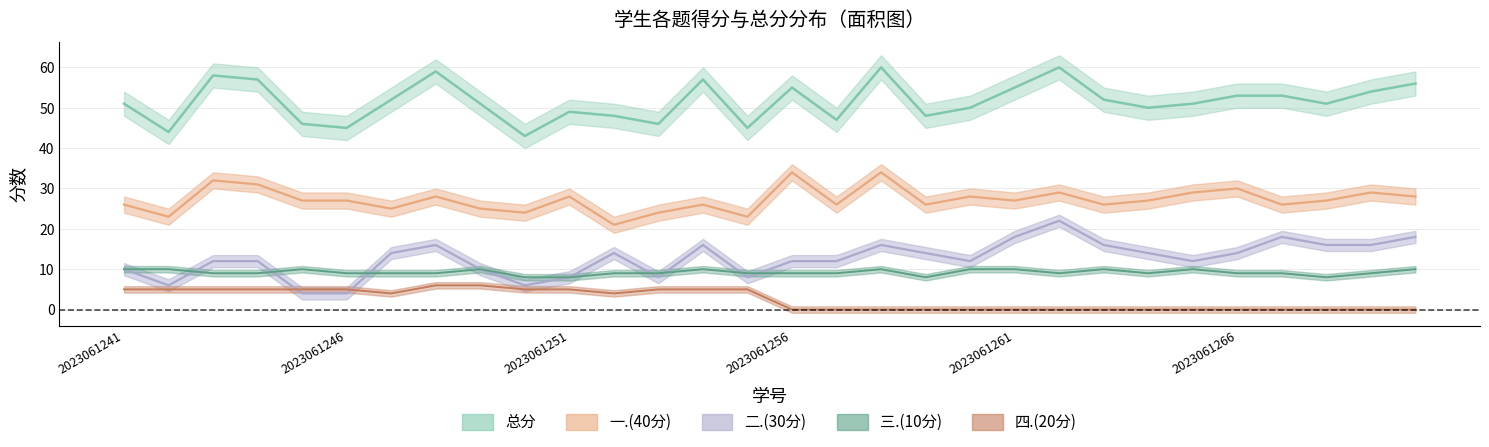

Reading left to right, what are all the values shown in this chart?

总分: 51	44	58	57	46	45	52	59	51	43	49	48	46	57	45	55	47	60	48	50	55	60	52	50	51	53	53	51	54	56
一.(40分): 26	23	32	31	27	27	25	28	25	24	28	21	24	26	23	34	26	34	26	28	27	29	26	27	29	30	26	27	29	28
二.(30分): 10	6	12	12	4	4	14	16	10	6	8	14	8	16	8	12	12	16	14	12	18	22	16	14	12	14	18	16	16	18
三.(10分): 10	10	9	9	10	9	9	9	10	8	8	9	9	10	9	9	9	10	8	10	10	9	10	9	10	9	9	8	9	10
四.(20分): 5	5	5	5	5	5	4	6	6	5	5	4	5	5	5	0	0	0	0	0	0	0	0	0	0	0	0	0	0	0